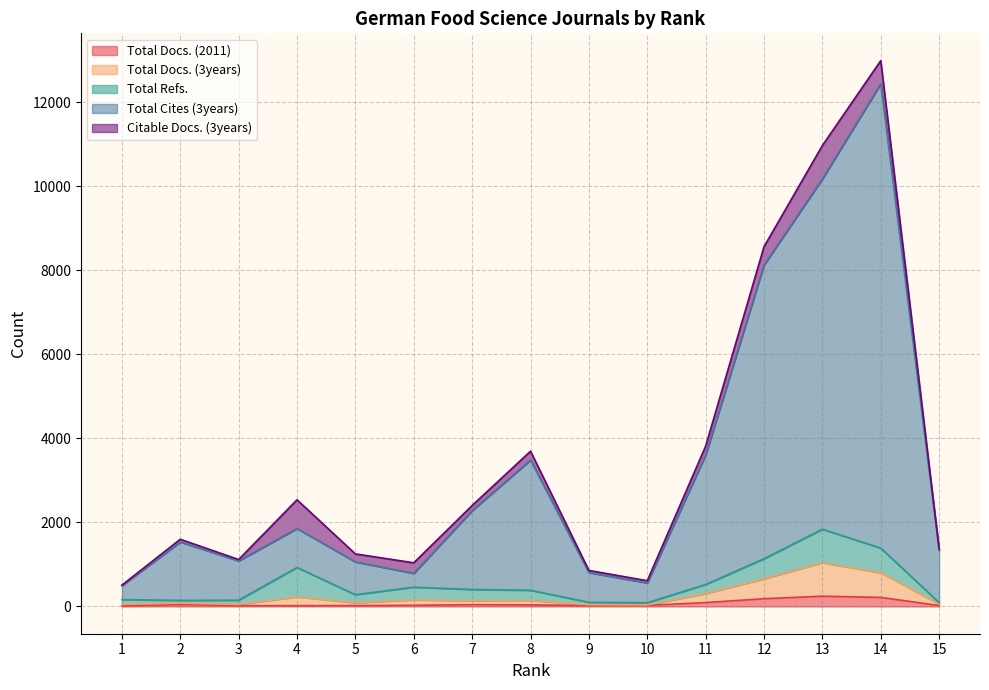

Does the chart have visible grid lines?

Yes